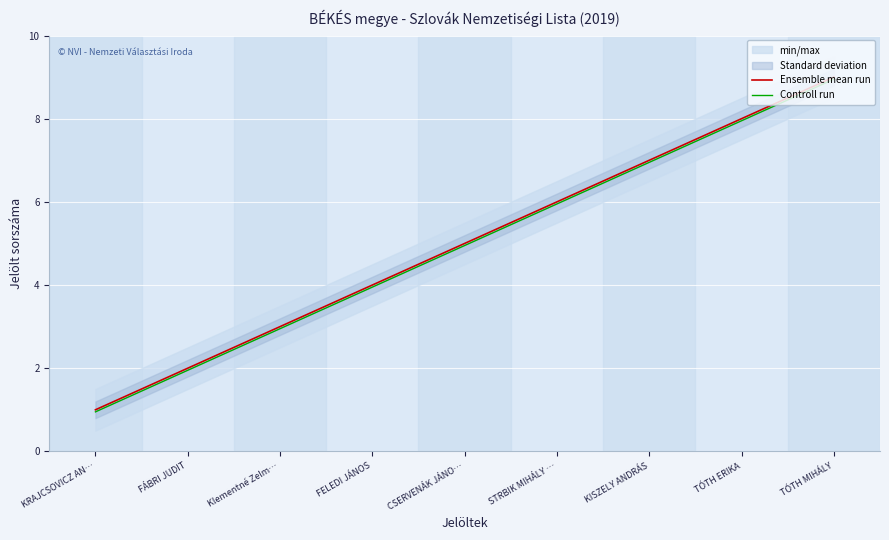

Rank the series at TÓTH MIHÁLY from lowest to highest value.

Controll run, Ensemble mean run